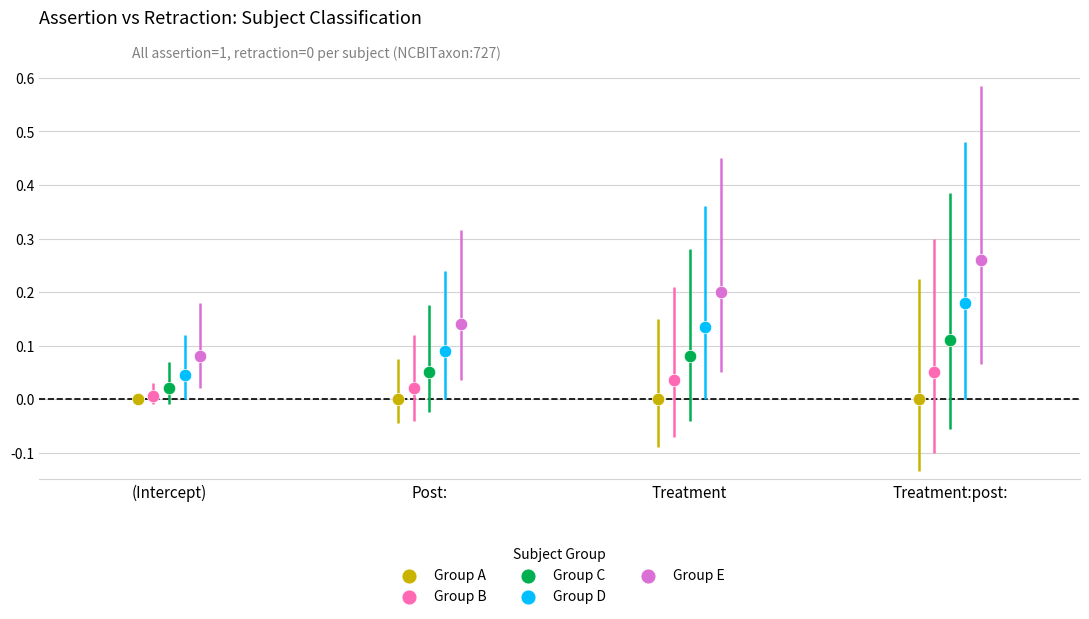

Which series reaches the maximum Y coordinate?

Group E